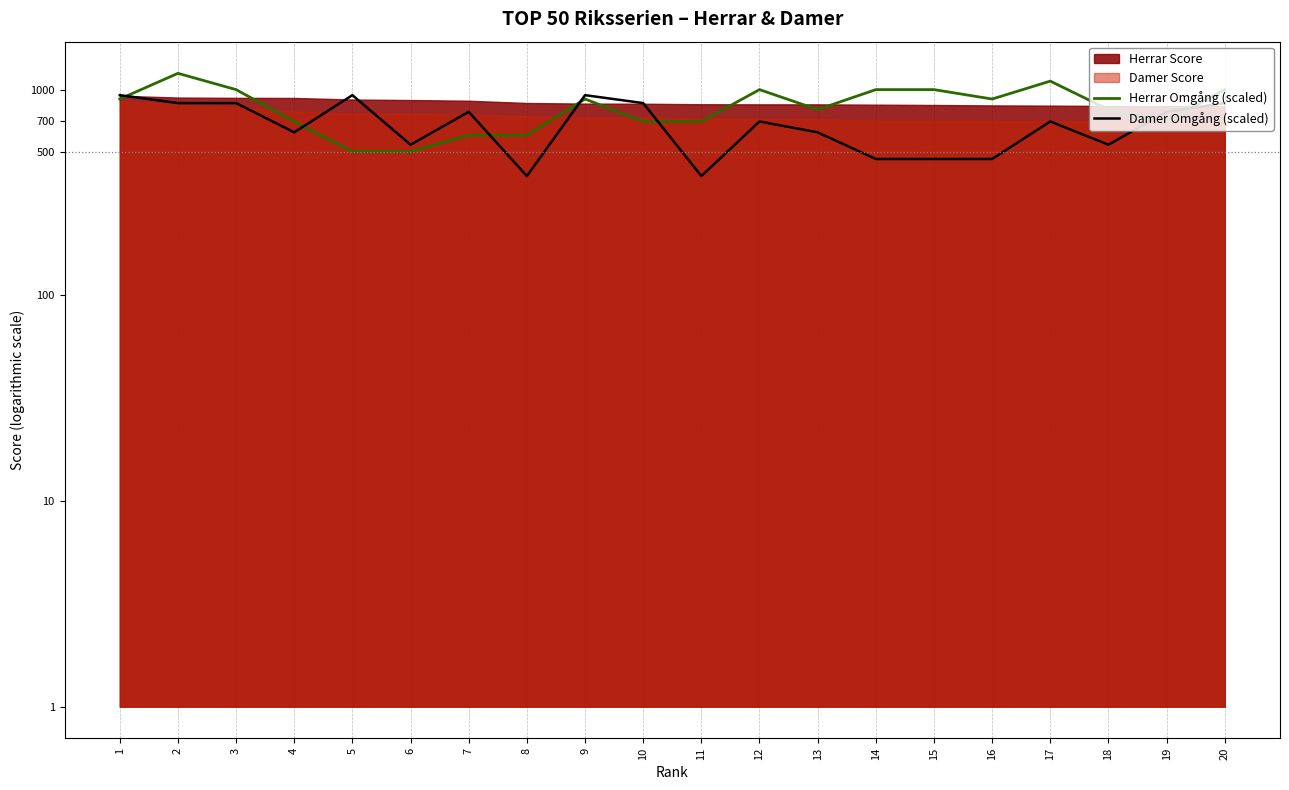

How many lines are shown in the chart?

2